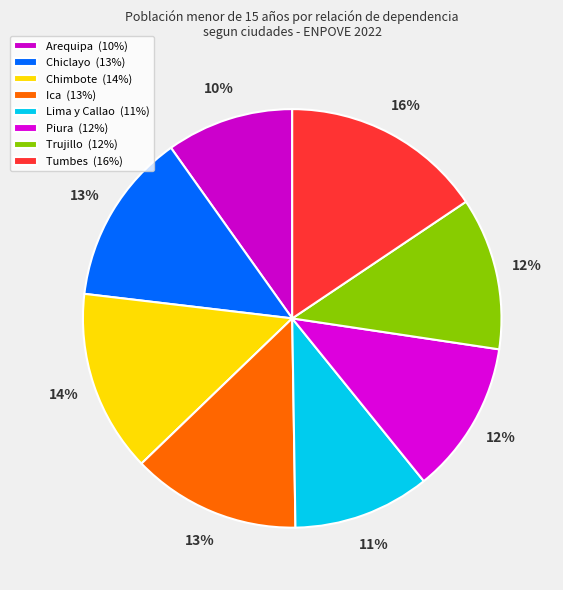

Do Trujillo and Tumbes together represent more than half of the pie?

No